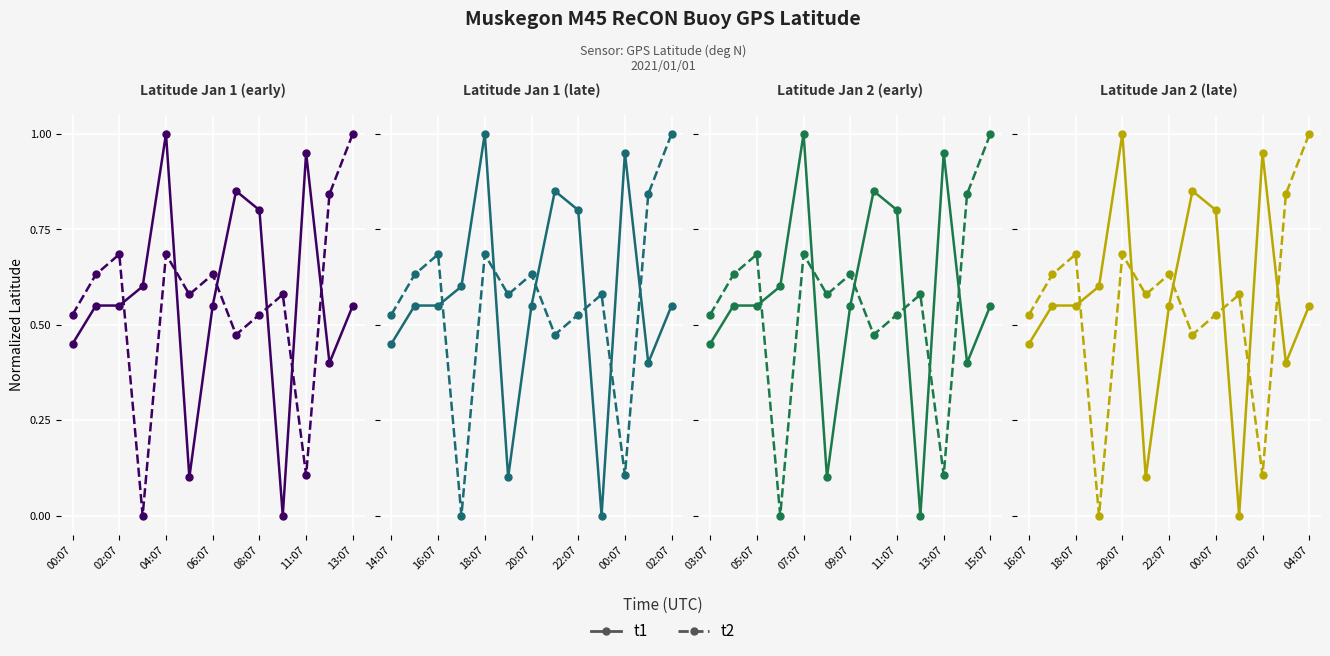

Between 22:07 and 18:07, which is larger?

22:07